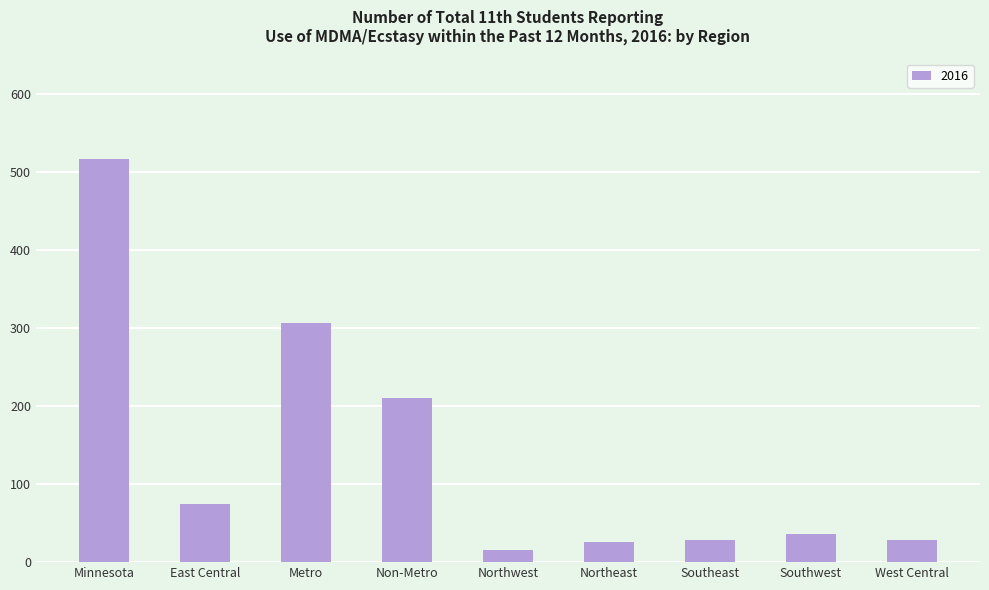

What is the difference between the second highest and second lowest values?

281